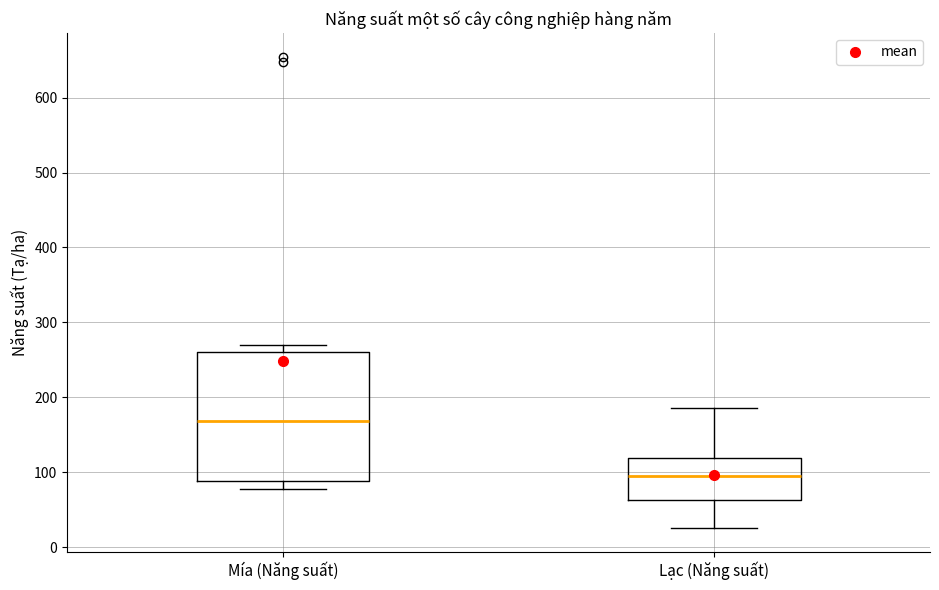

Comparing the boxes themselves (not the whiskers), which one is the tallest?

Mía (Năng suất)